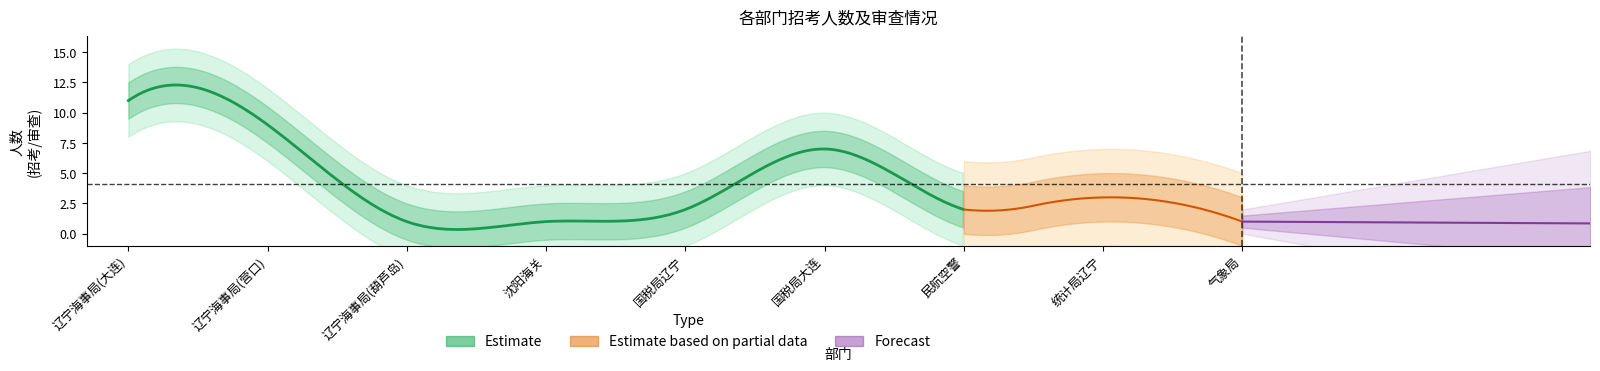

Does the chart have visible grid lines?

No